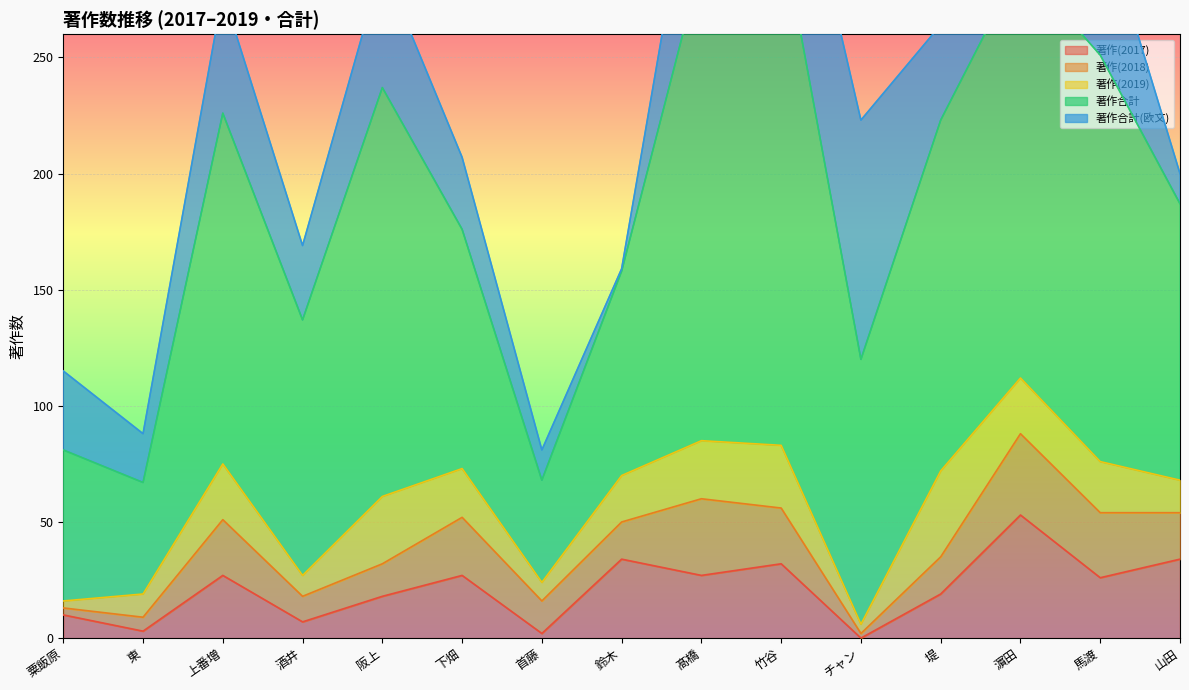

Between 阪上 and チャン, which is larger?

阪上